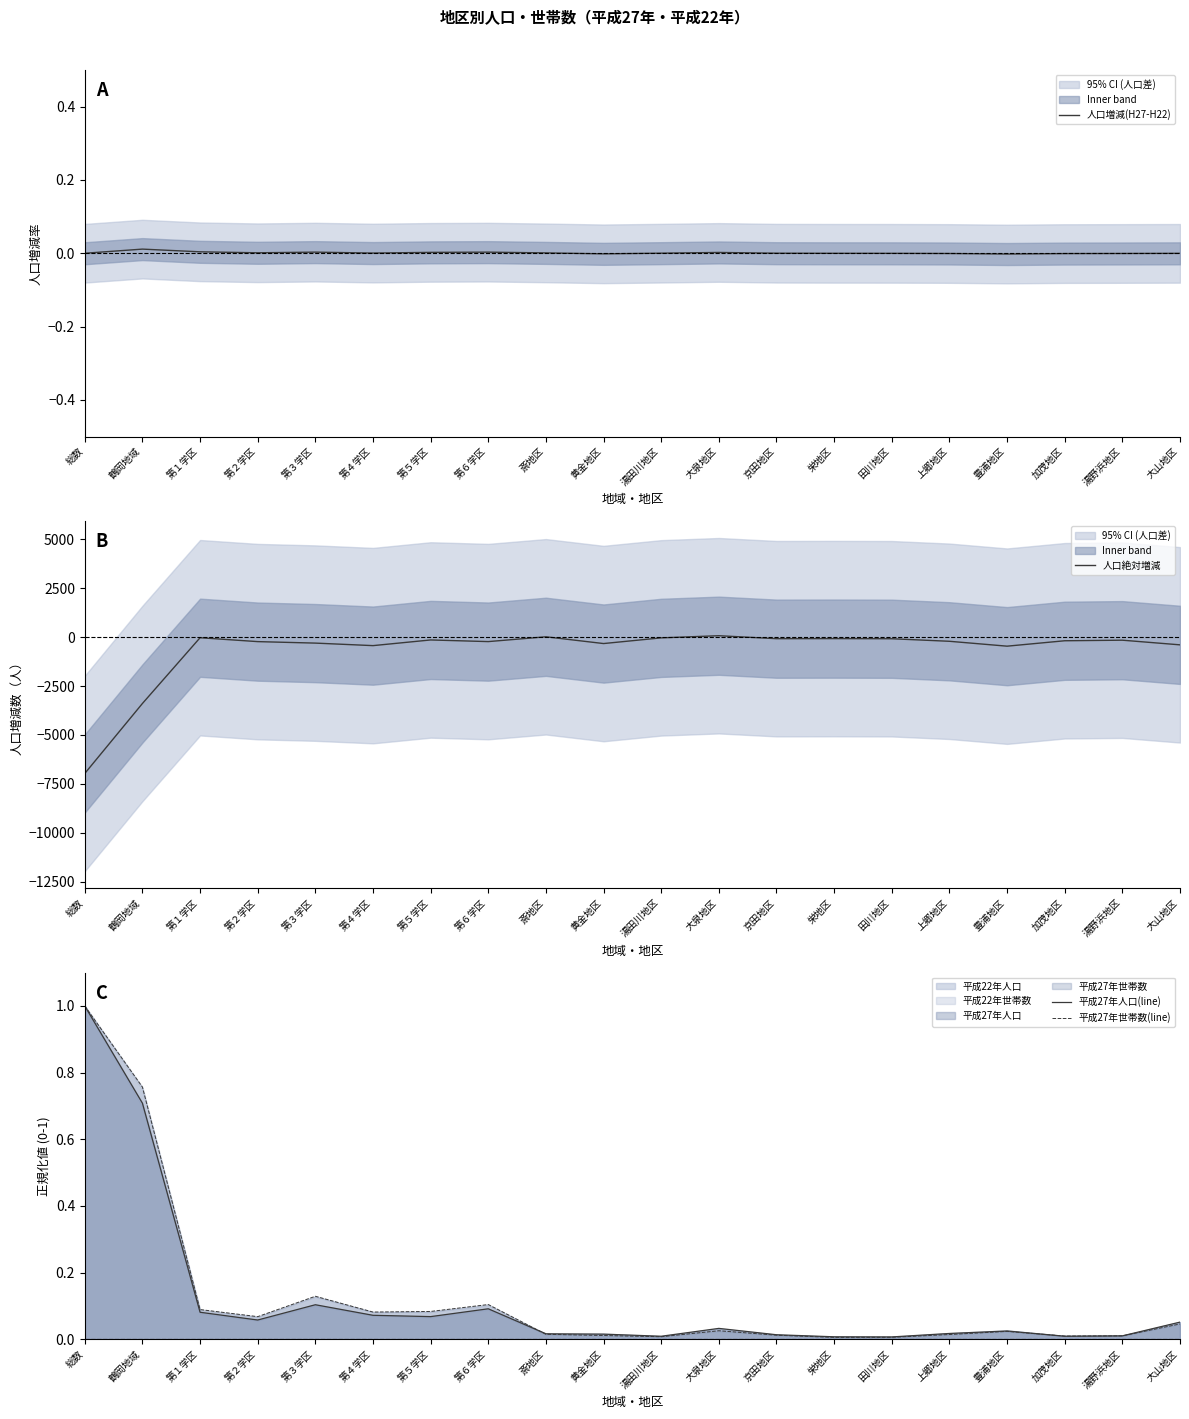

The 平成27年人口(line) series shows 0.1 at 第３学区. True or false?

True